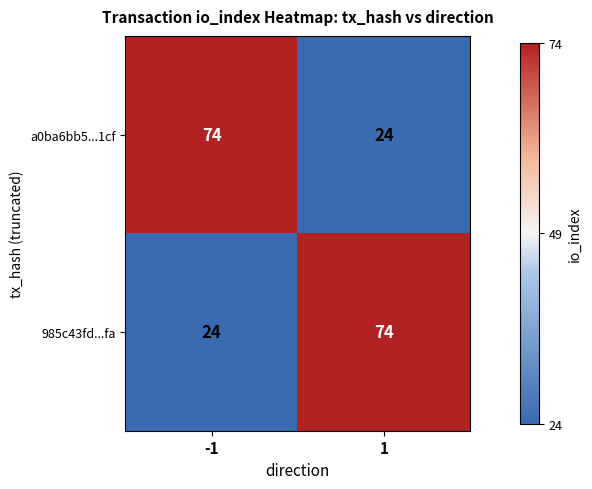

The a0ba6bb5...1cf series shows 24 at 1. True or false?

True